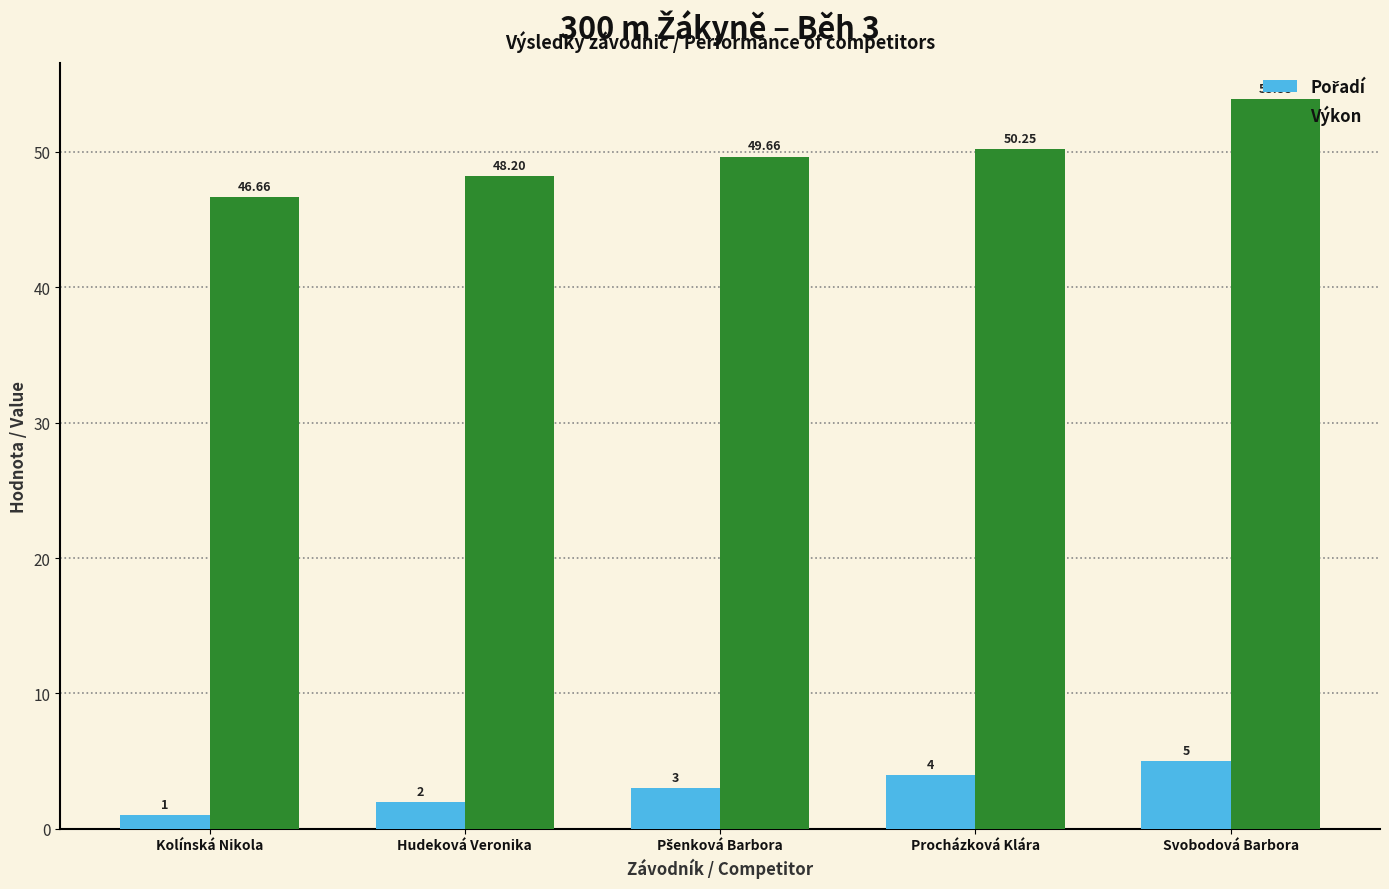

Which series has the largest range (max minus min)?

Výkon